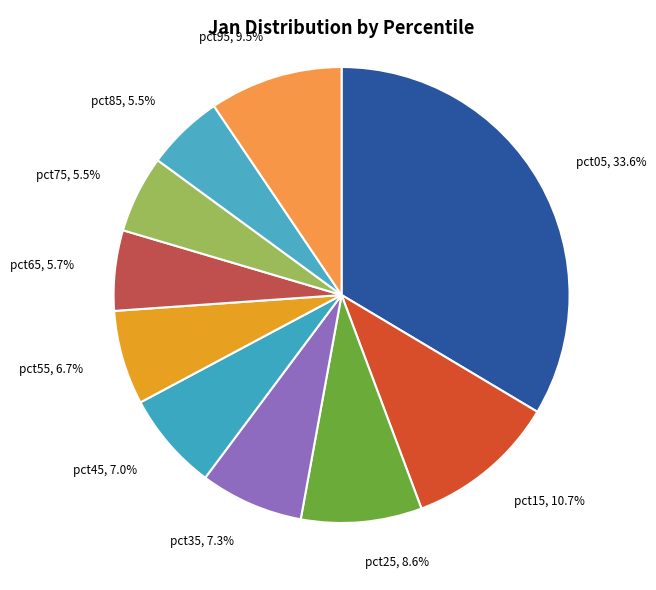

To the nearest percent, what percentage of the pie is pct15?

11%